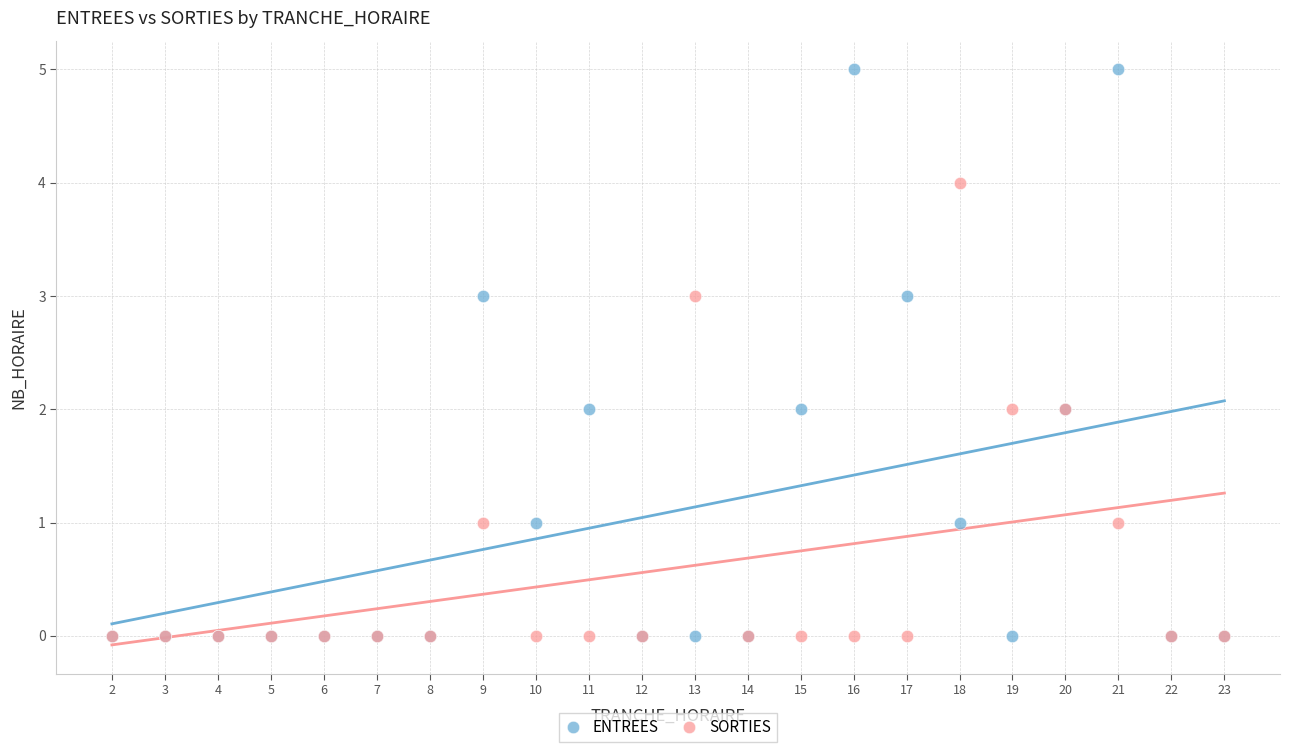

Which series has the widest spread of Y values?

ENTREES